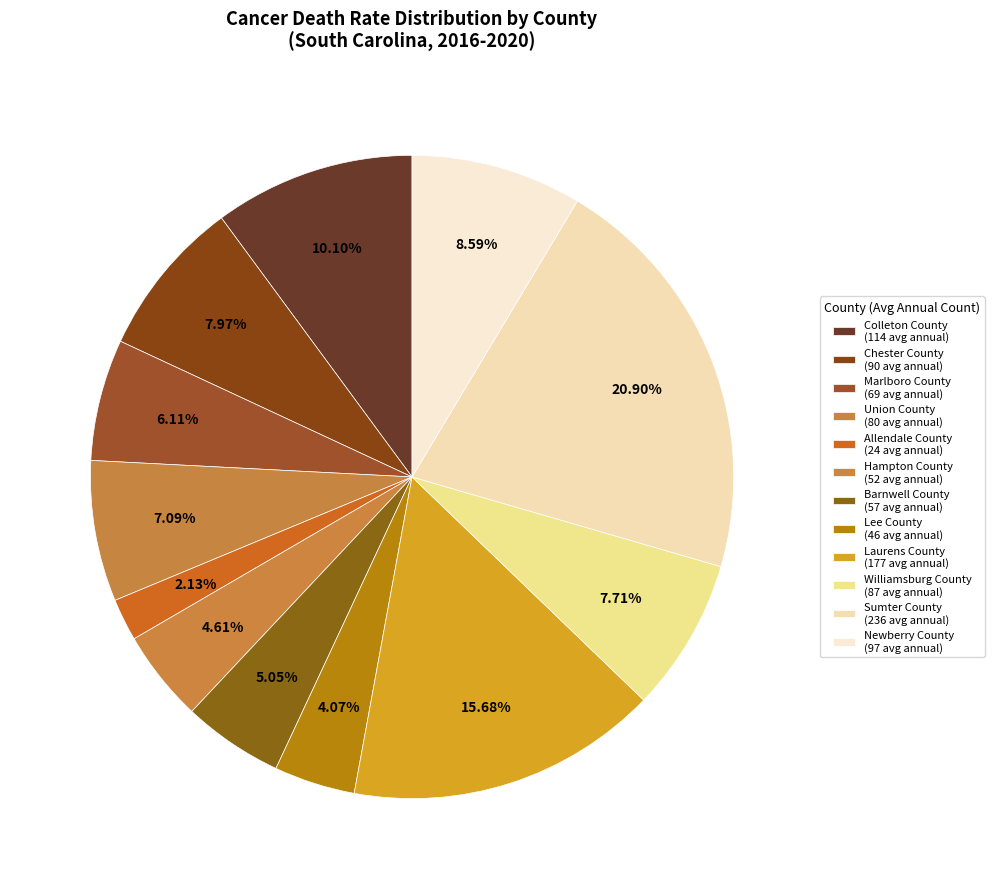

Is there a majority slice in this chart?

No